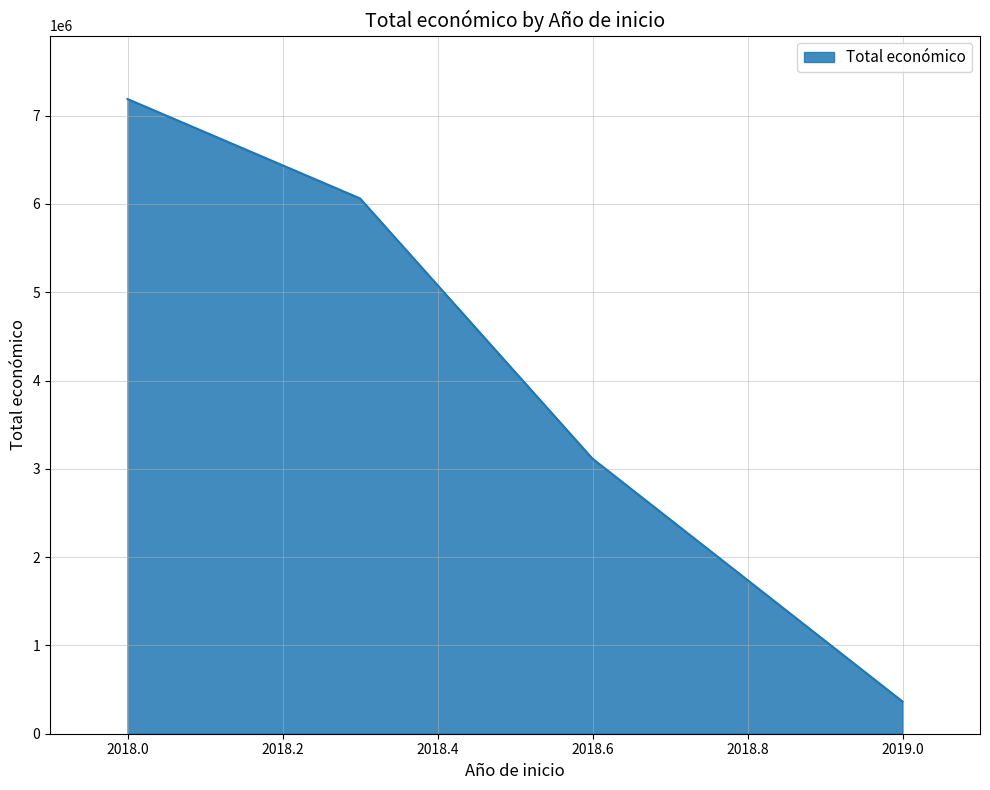

What is the smallest value displayed?

365045